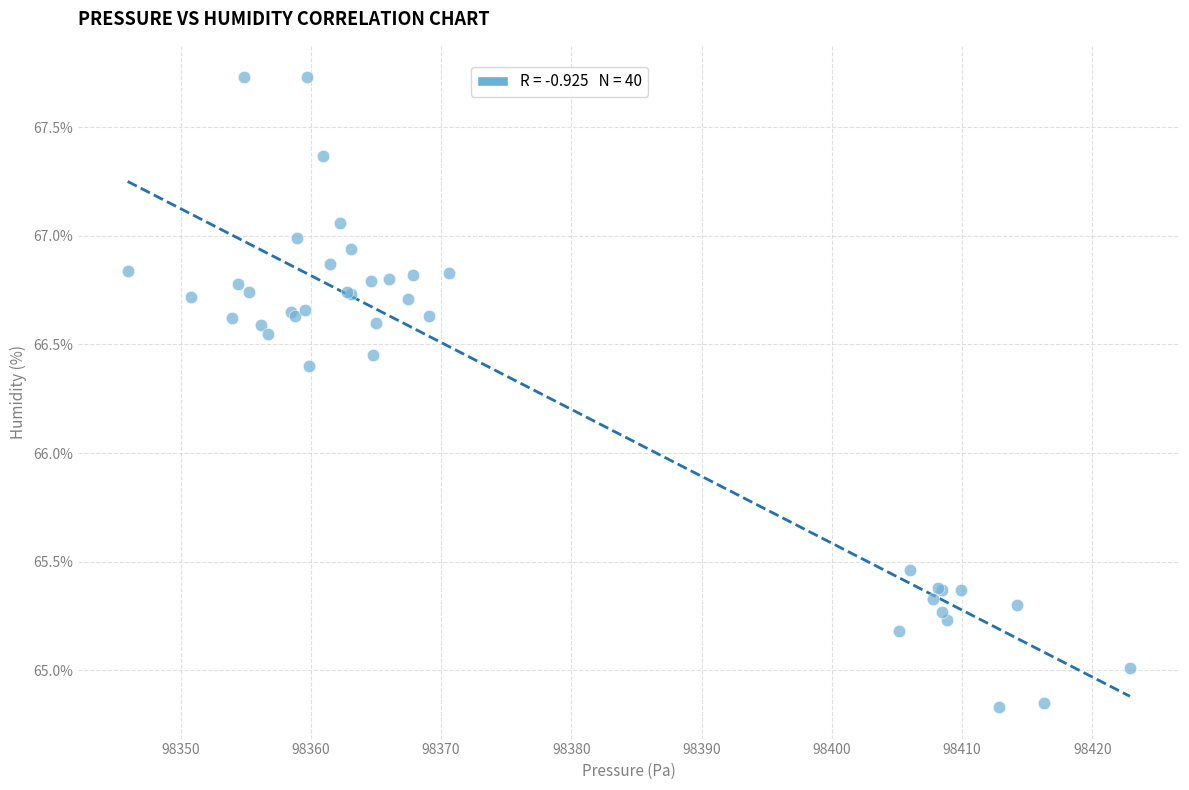

What Y value in the scatter plot is closest to 66?

66.4